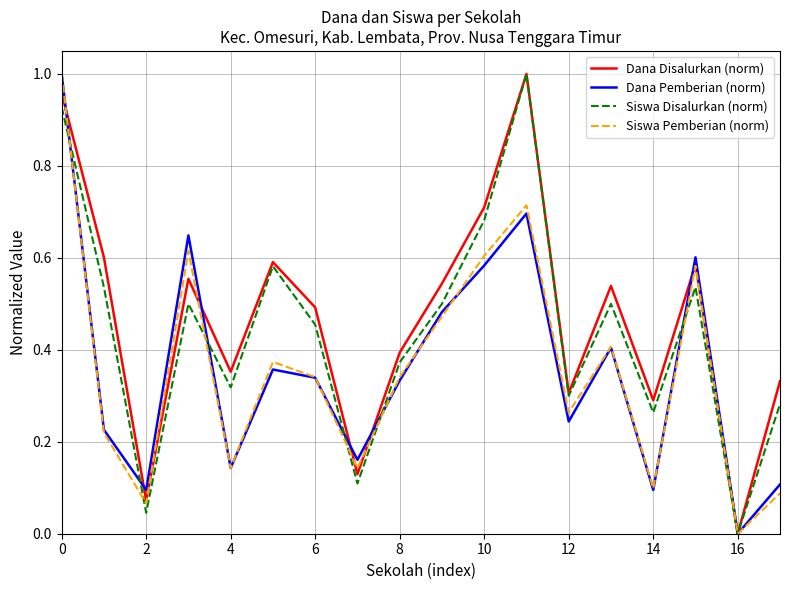

How many lines are shown in the chart?

4